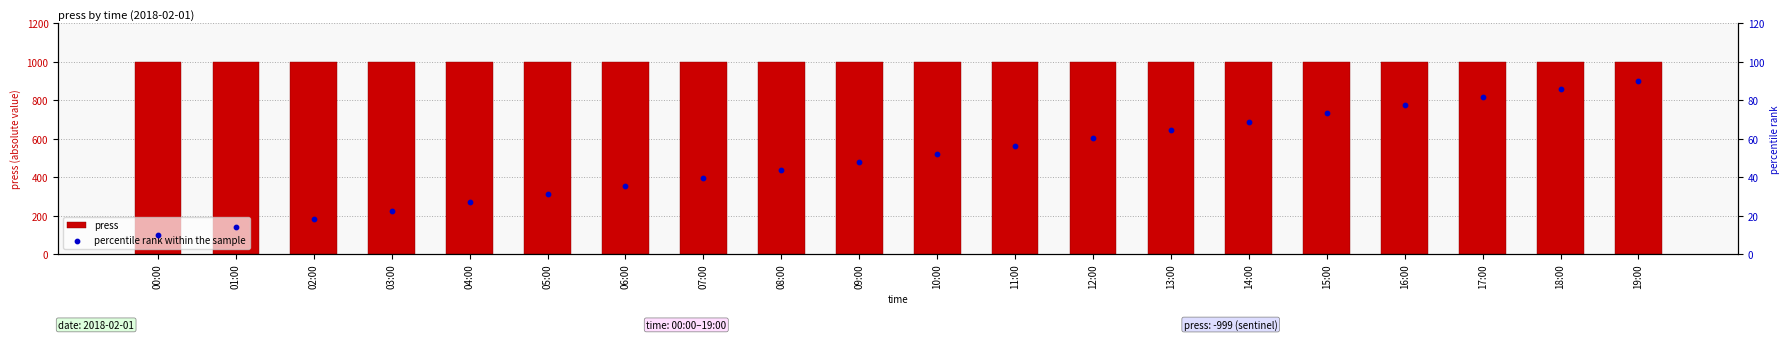

Which series reaches the minimum Y coordinate?

percentile rank within the sample